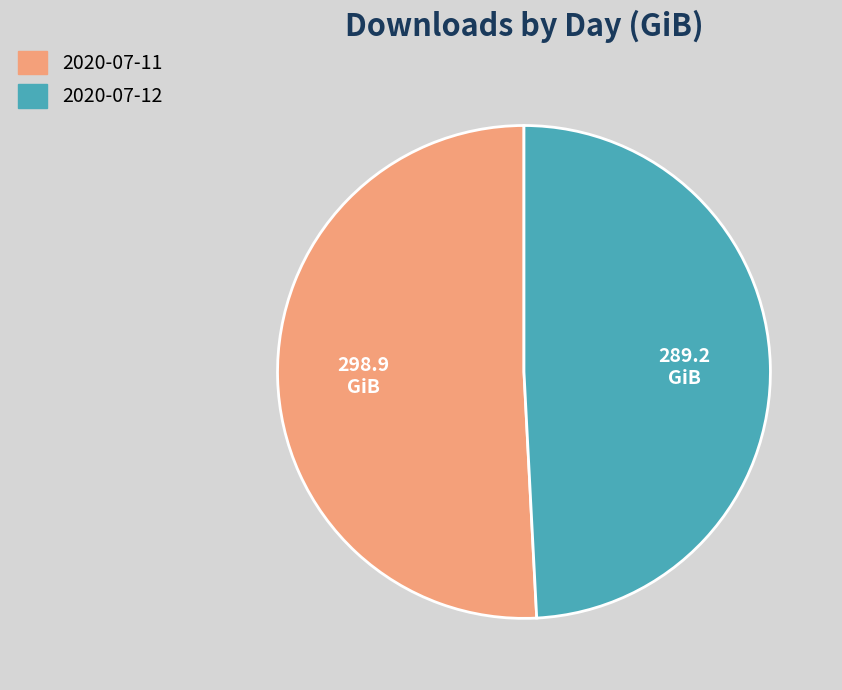

Is there a majority slice in this chart?

Yes